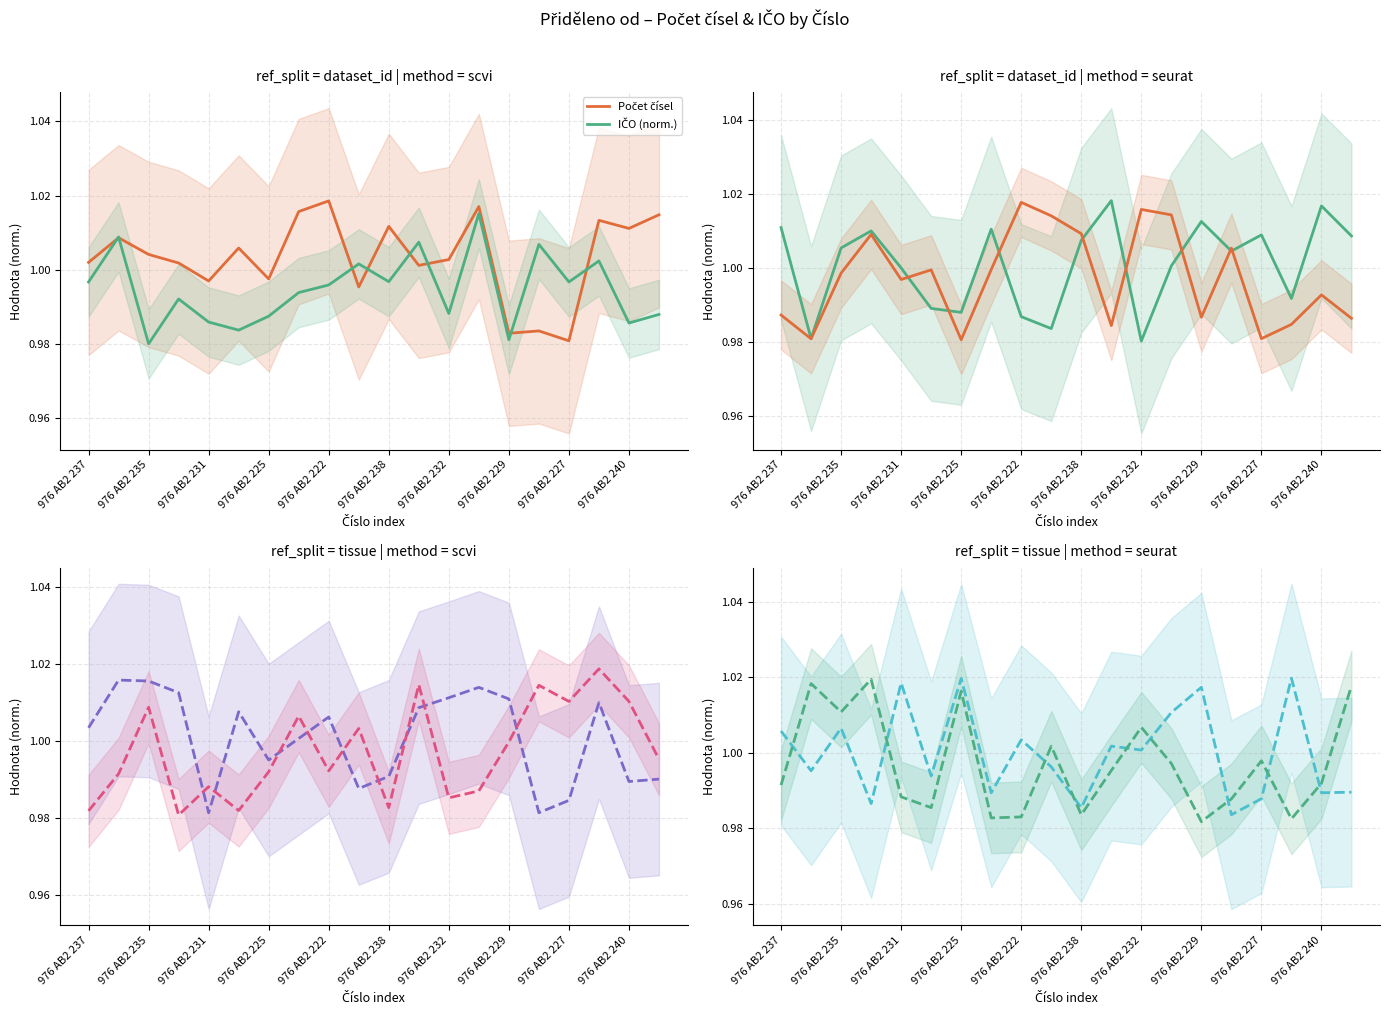

Rank the series by their average value, from lowest to highest.

IČO (norm.), Počet čísel